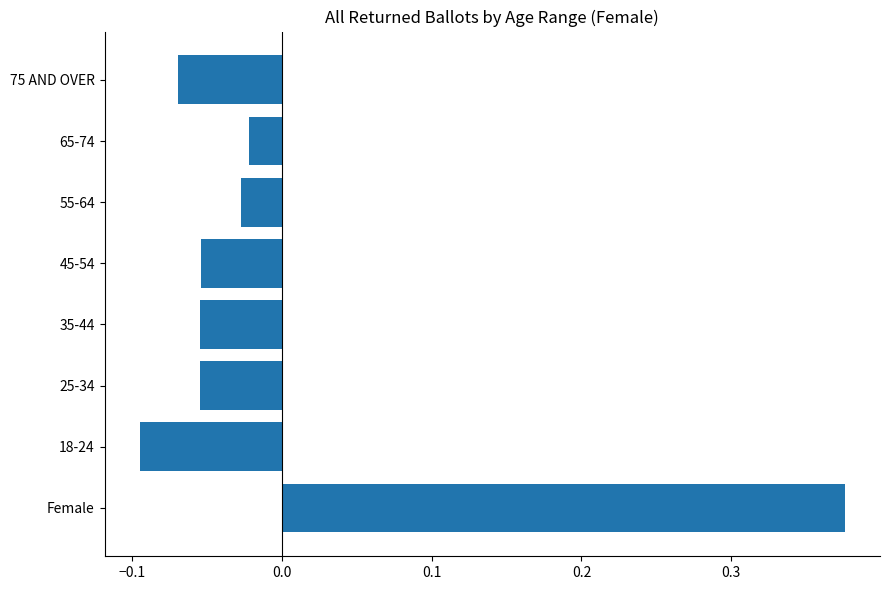

What is the difference between the maximum and minimum values?

0.5